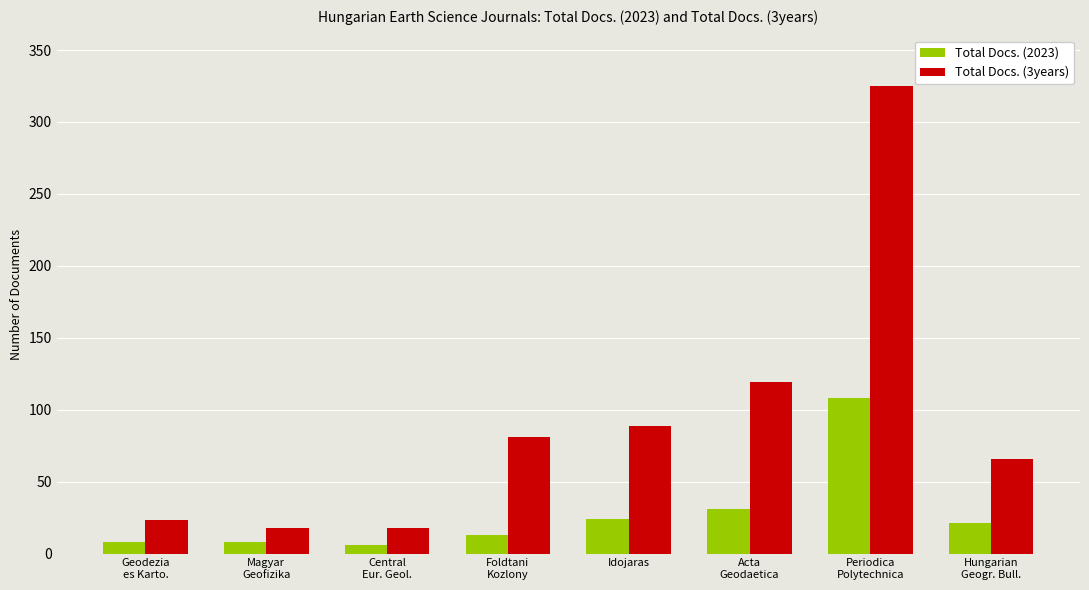

What is the value of the Total Docs. (3years) bar at the 8th from the left?

66